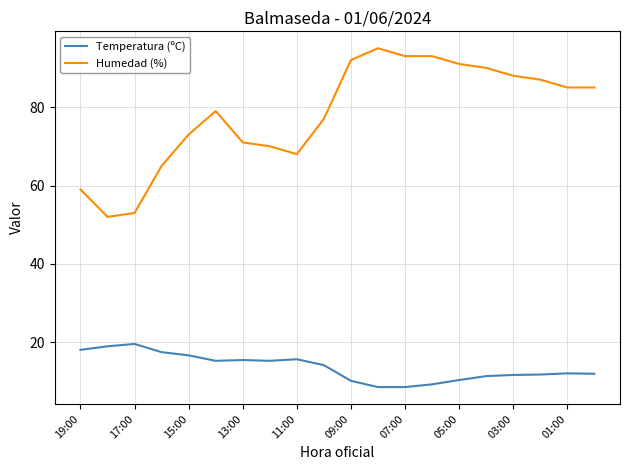

Rank the series by their average value, from highest to lowest.

Humedad (%), Temperatura (ºC)